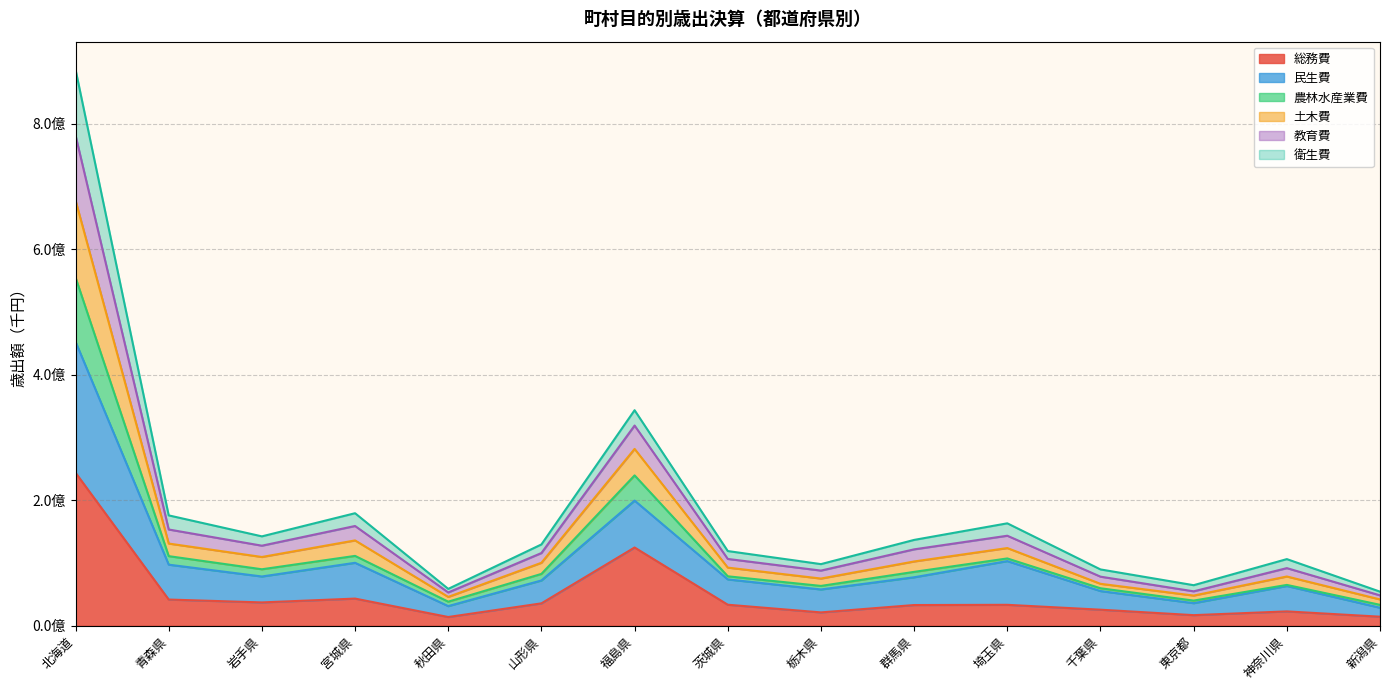

How many data points does each series have?

15